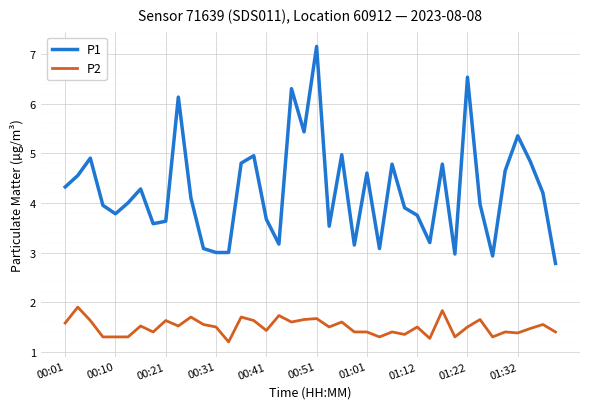

Which series has the largest range (max minus min)?

P1